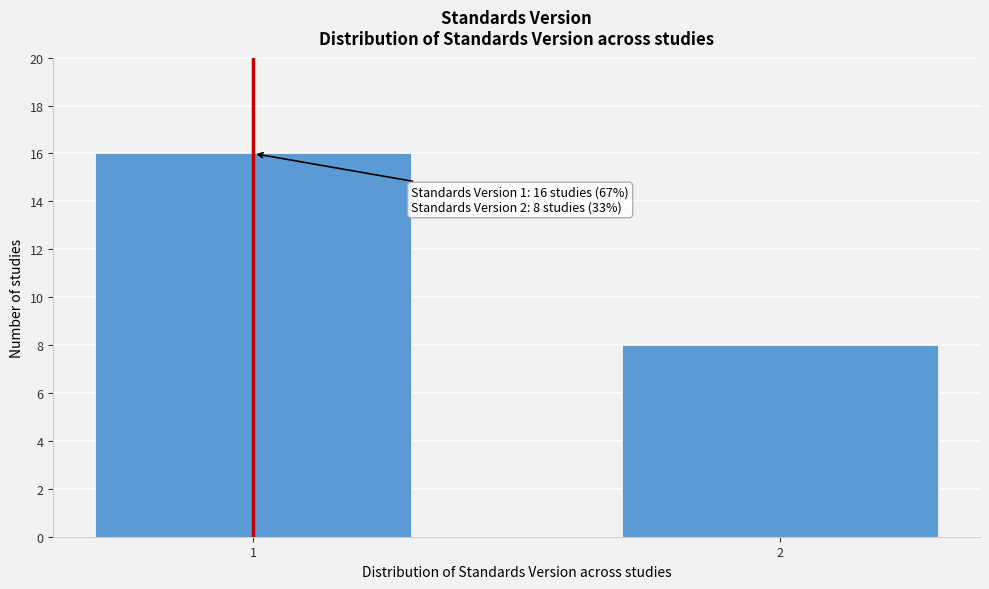

Reading left to right, extract all data points from this chart.

16	8